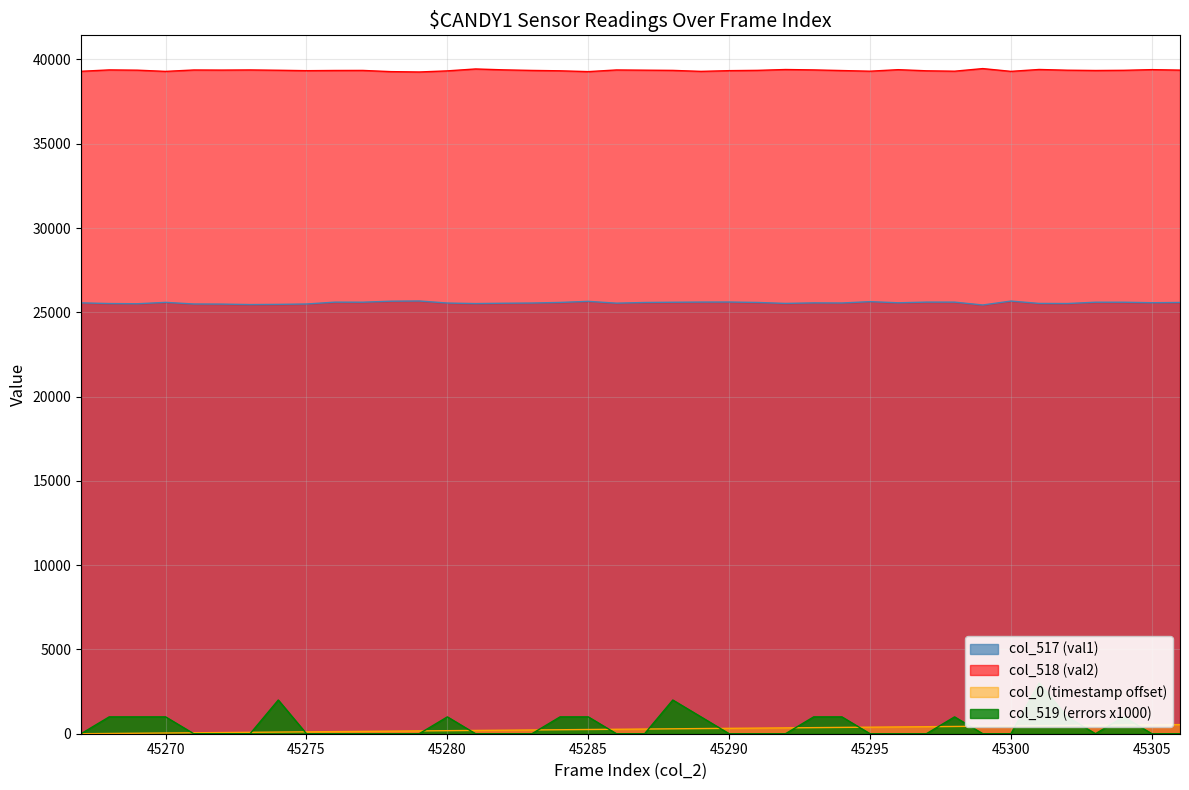

Which label corresponds to the smallest value in the chart?

45267